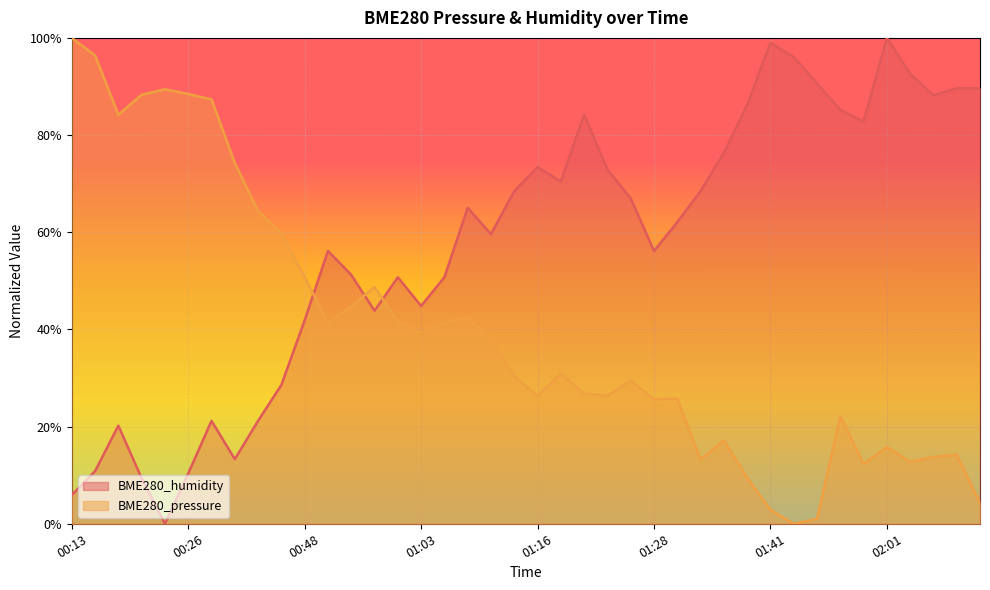

The value of BME280_pressure at 00:13 is 1.0. True or false?

True